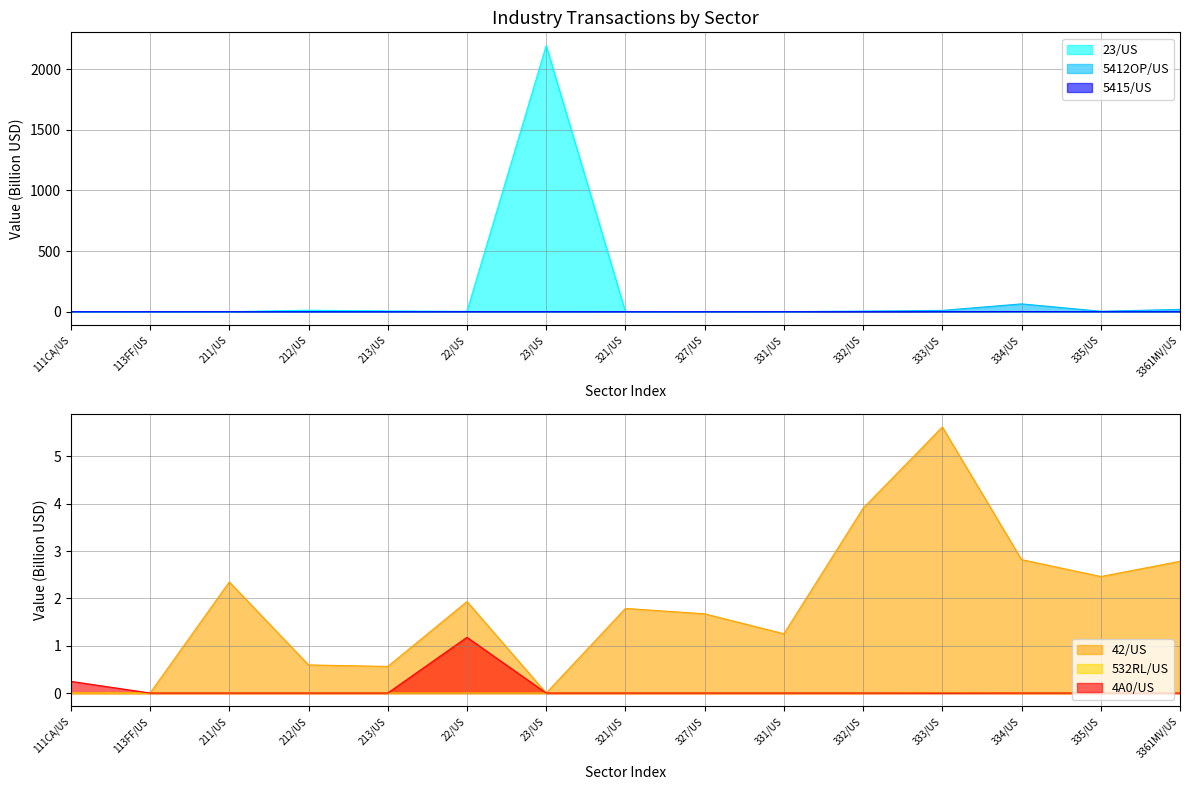

Which category has the highest value across all series?

23/US